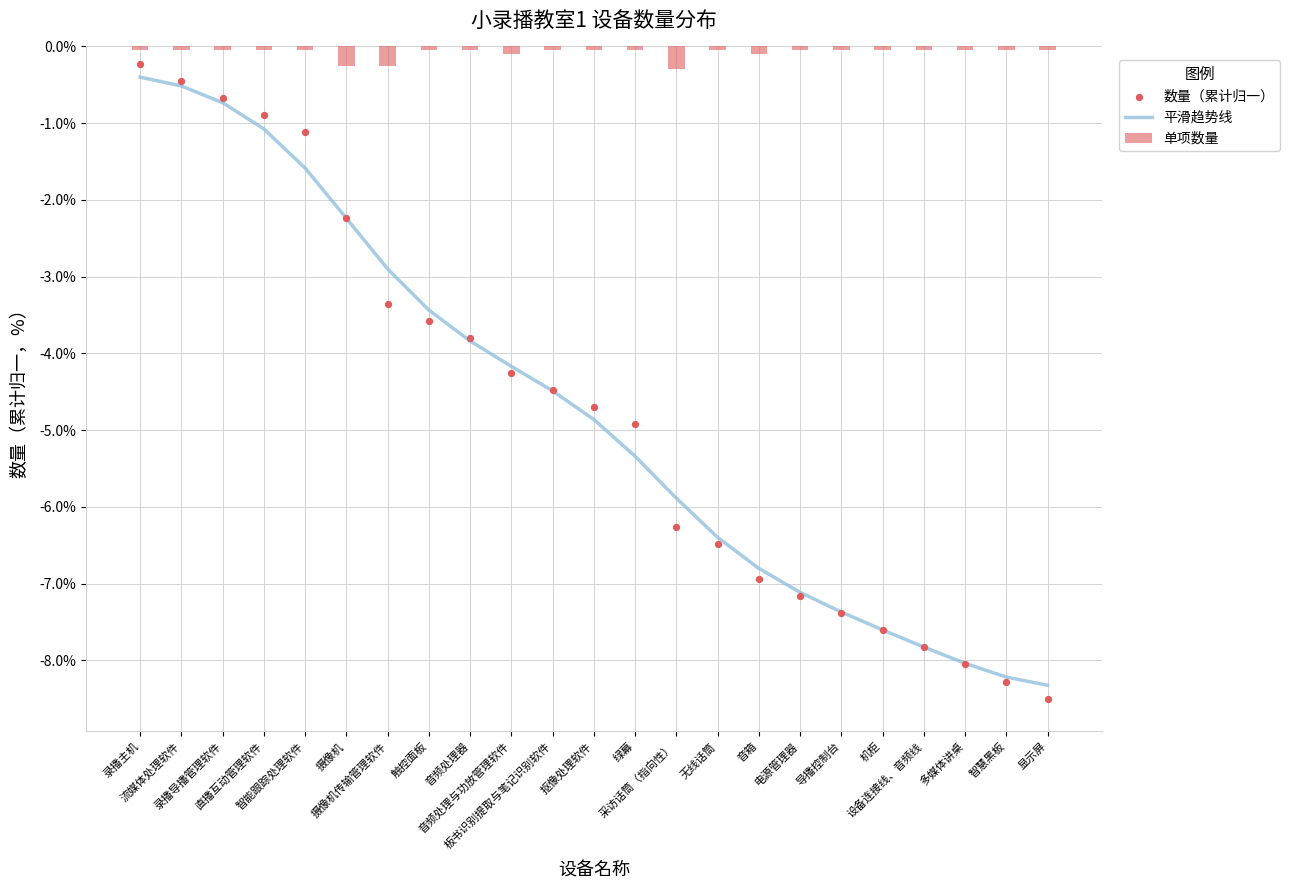

Which series reaches the maximum Y coordinate?

单项数量